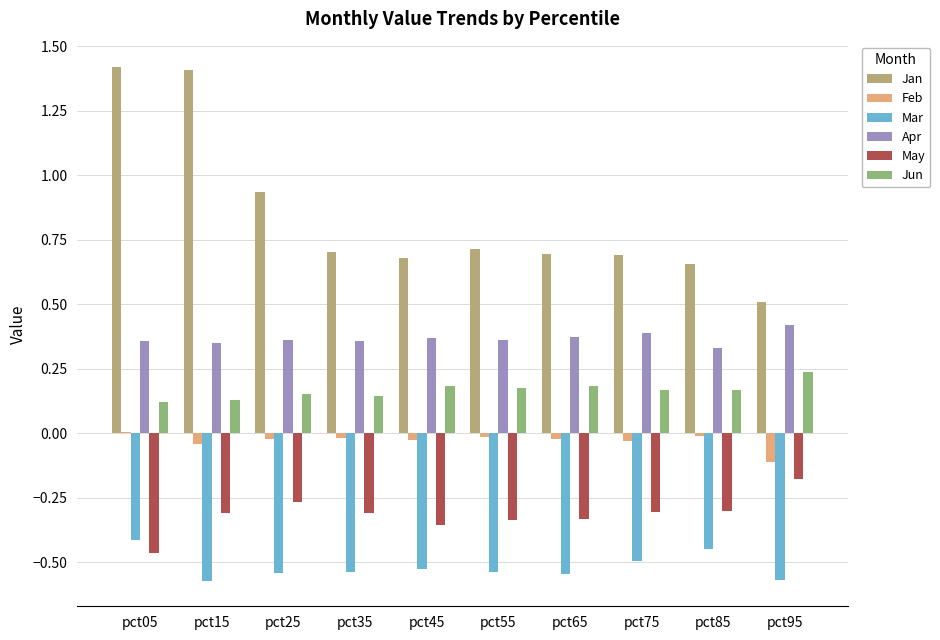

The Mar series shows -0.2 at pct05. True or false?

False